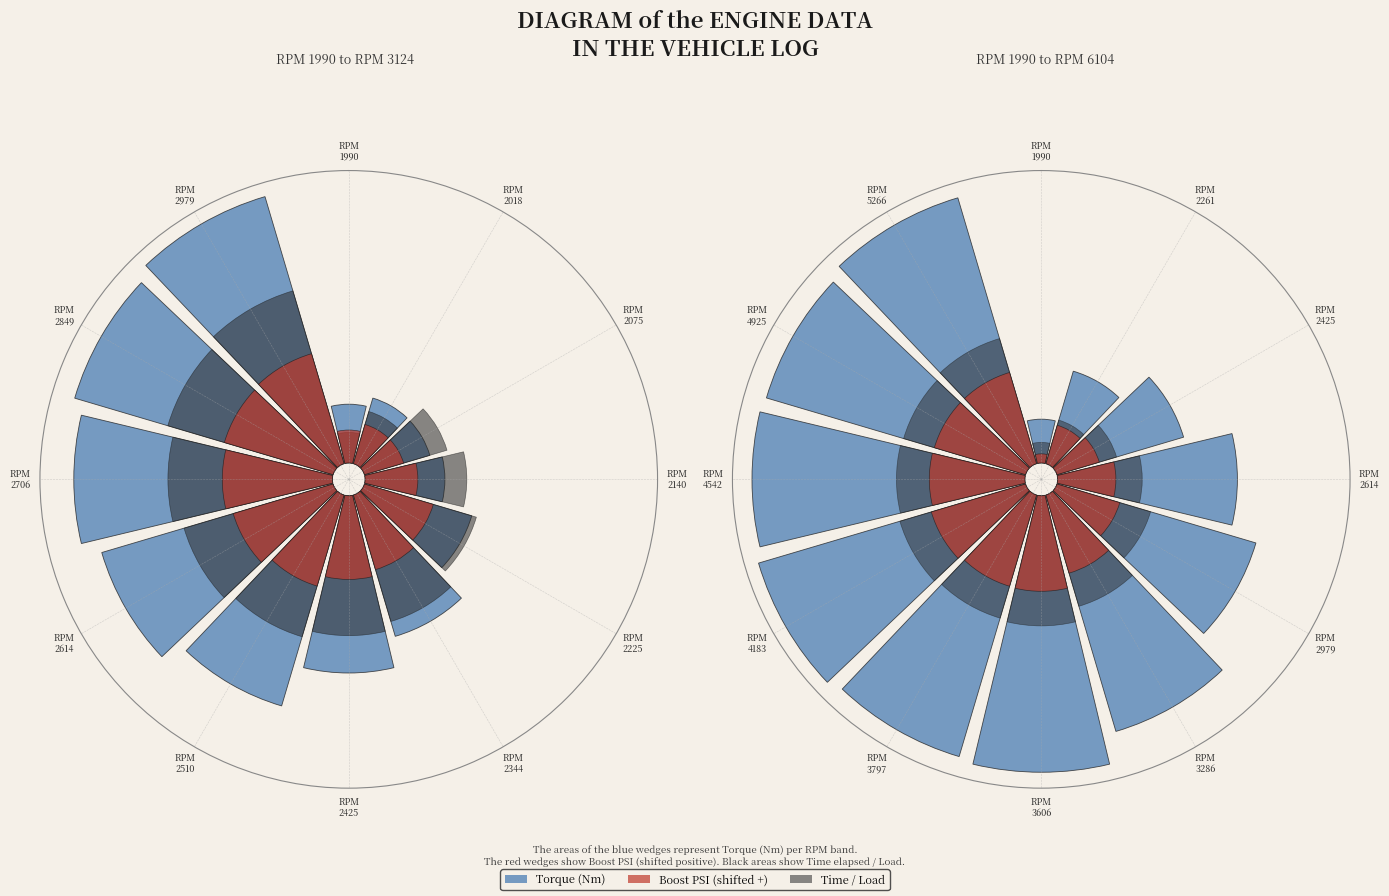

At RPM
2849, list the series in order from smallest to largest.

Boost (PSI shifted), Load actual, Time elapsed (s), Torque (Nm)